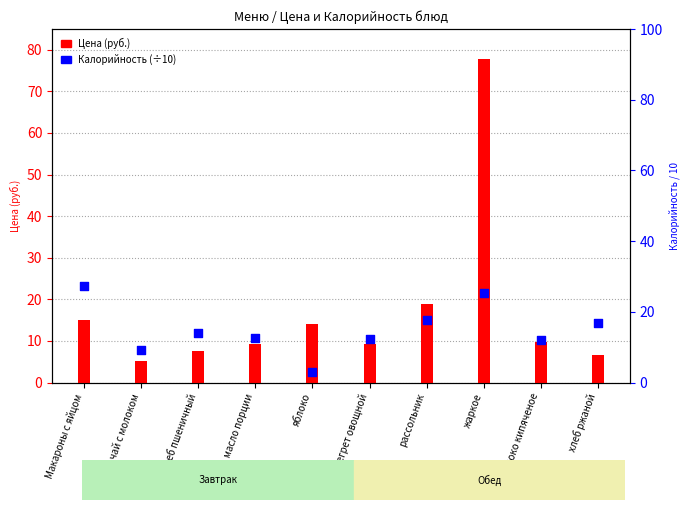

Which series contains the highest Y value?

Цена